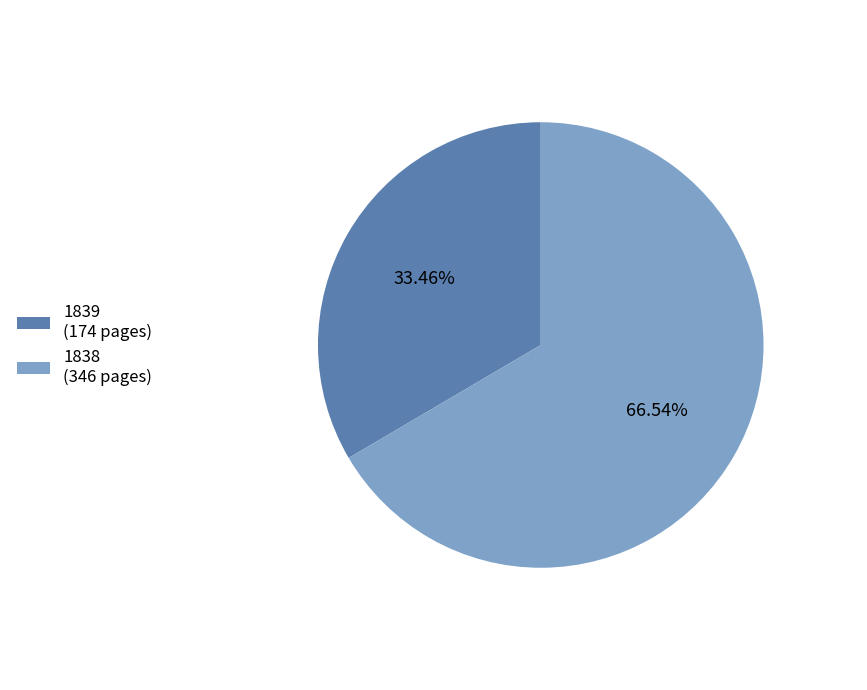

To the nearest percent, what portion does 1838 represent?

67%